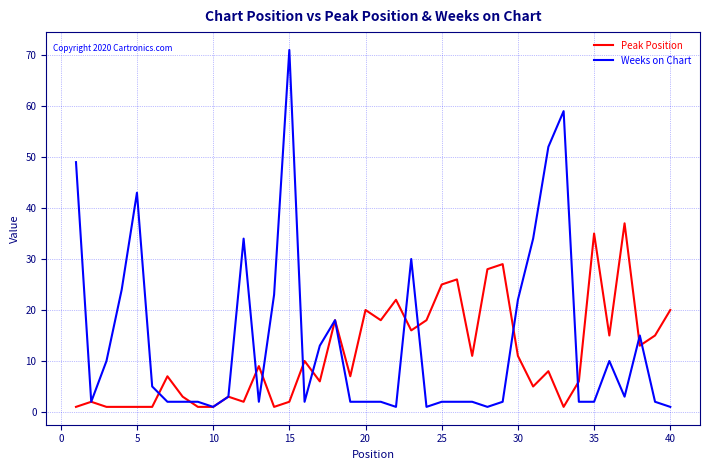

Which series has the widest spread of values?

Weeks on Chart